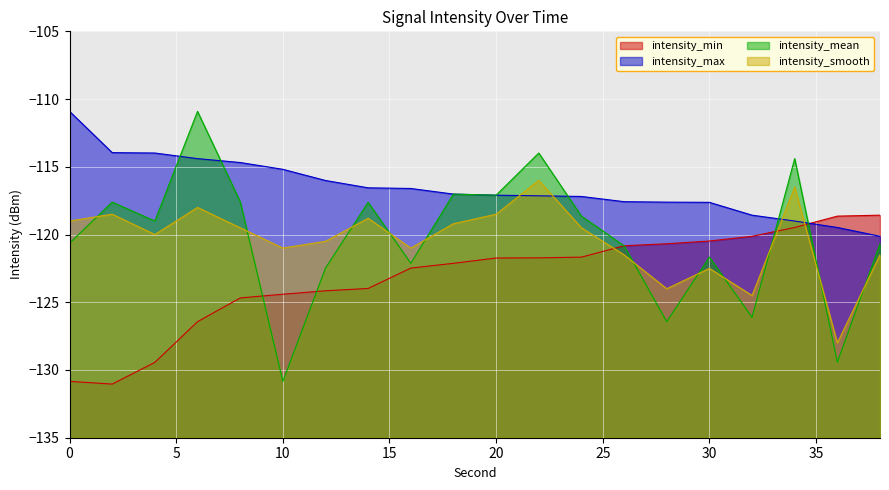

Reading left to right, what are all the values shown in this chart?

intensity_min: -130.8	-131.0	-129.4	-126.4	-124.7	-124.4	-124.2	-124.0	-122.5	-122.1	-121.7	-121.7	-121.7	-120.8	-120.7	-120.5	-120.1	-119.5	-118.6	-118.6
intensity_max: -110.9	-114.0	-114.0	-114.4	-114.7	-115.2	-116.0	-116.6	-116.6	-117.0	-117.1	-117.1	-117.2	-117.6	-117.6	-117.6	-118.6	-119.0	-119.5	-120.1
intensity_mean: -120.6	-117.6	-119.0	-110.9	-117.6	-130.8	-122.5	-117.6	-122.1	-117.0	-117.1	-114.0	-118.6	-120.8	-126.4	-121.7	-126.1	-114.4	-129.4	-120.7
intensity_smooth: -119.0	-118.5	-120.0	-118.0	-119.5	-121.0	-120.5	-118.8	-121.0	-119.2	-118.5	-116.0	-119.5	-121.5	-124.0	-122.5	-124.5	-116.5	-128.0	-121.5